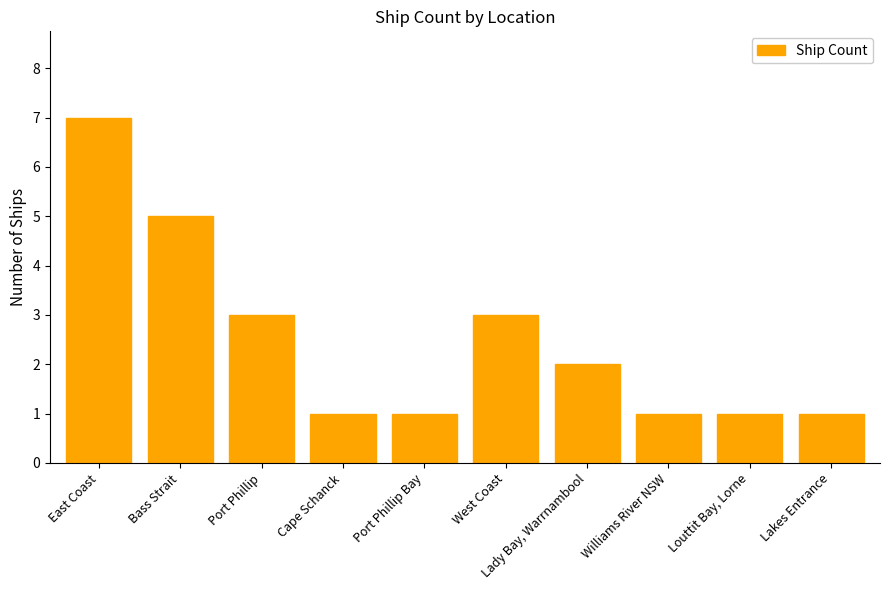

Is it true that the value at Williams River NSW is 0?

False